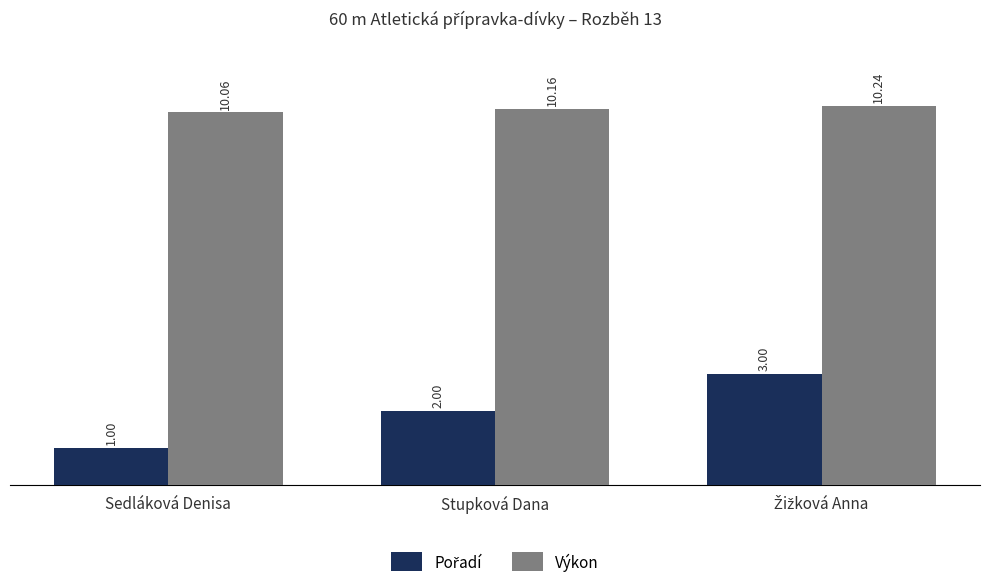

What is the spread (max minus min) of values at Stupková Dana?

8.2